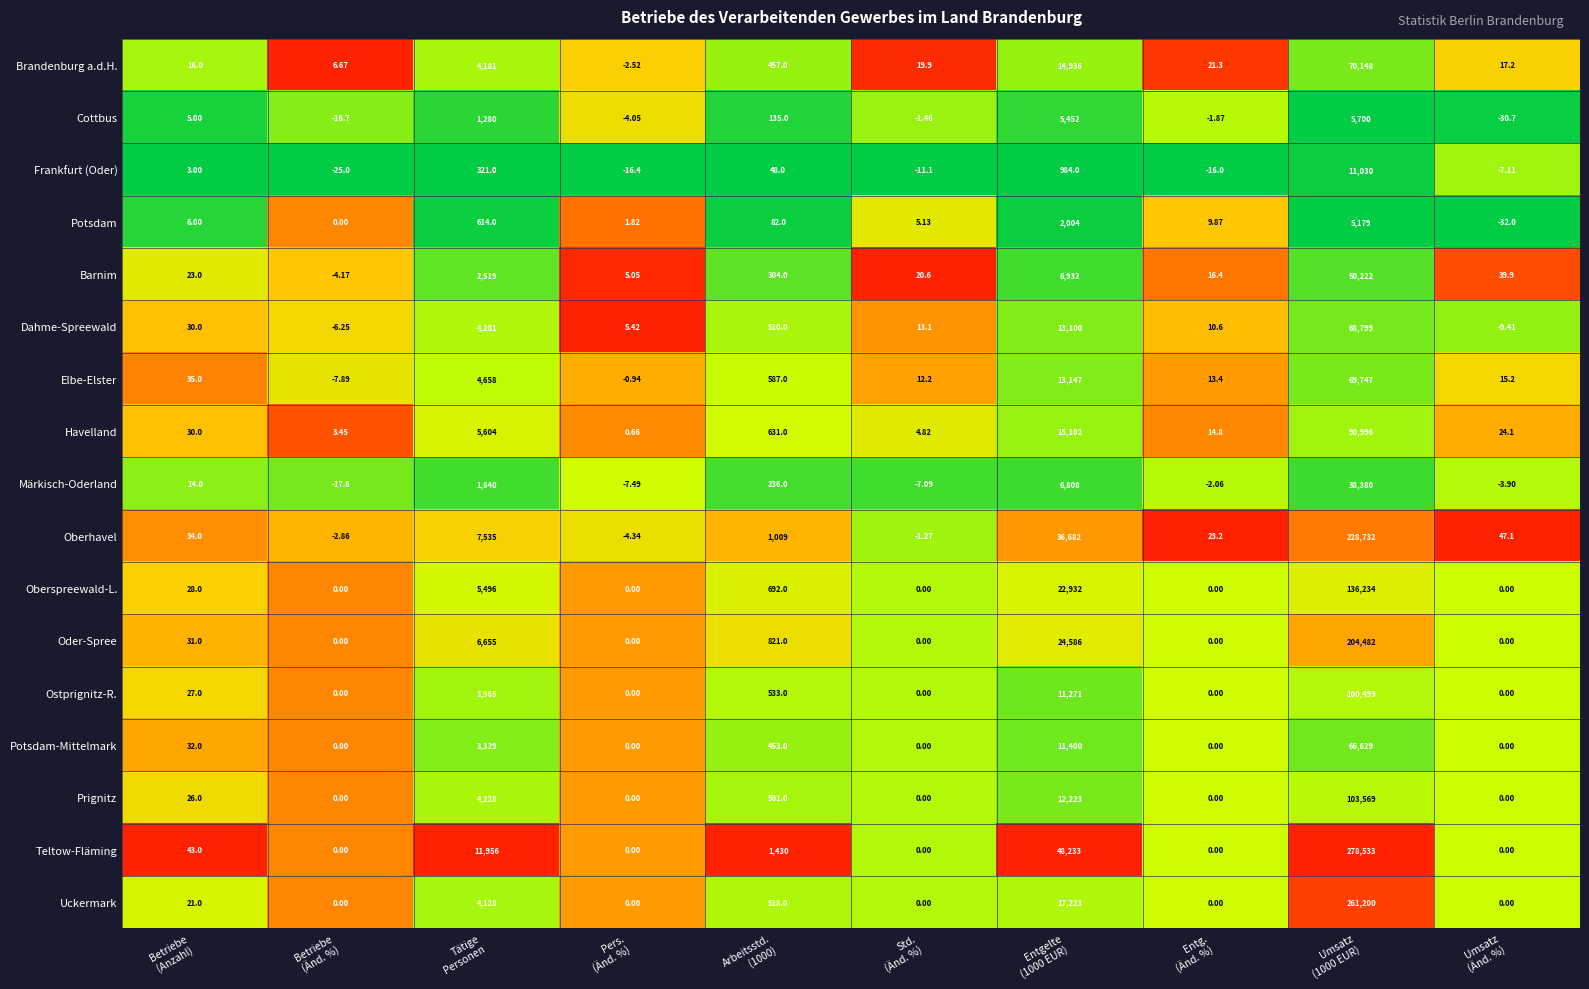

Which series has the largest range (max minus min)?

Teltow-Fläming